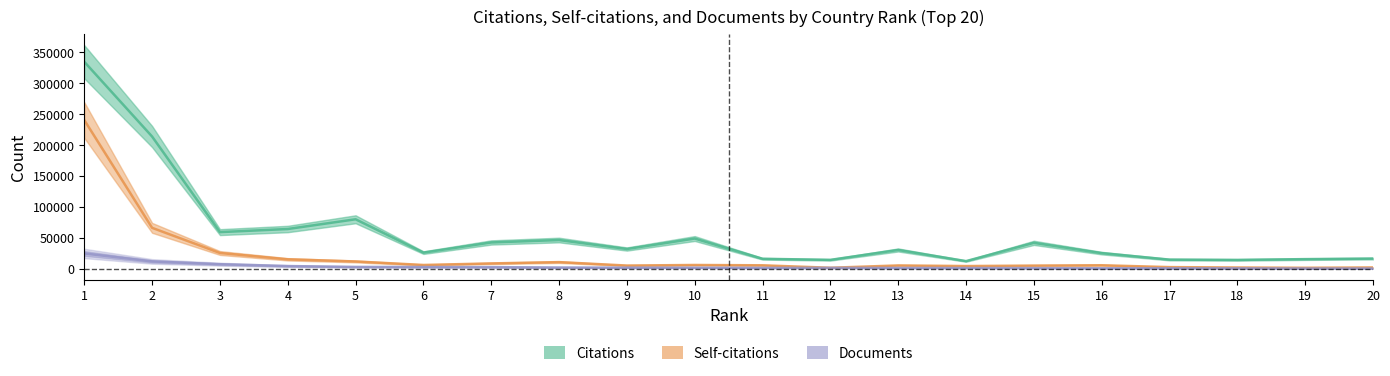

Where is Self-citations nearest to the value 121348?

2